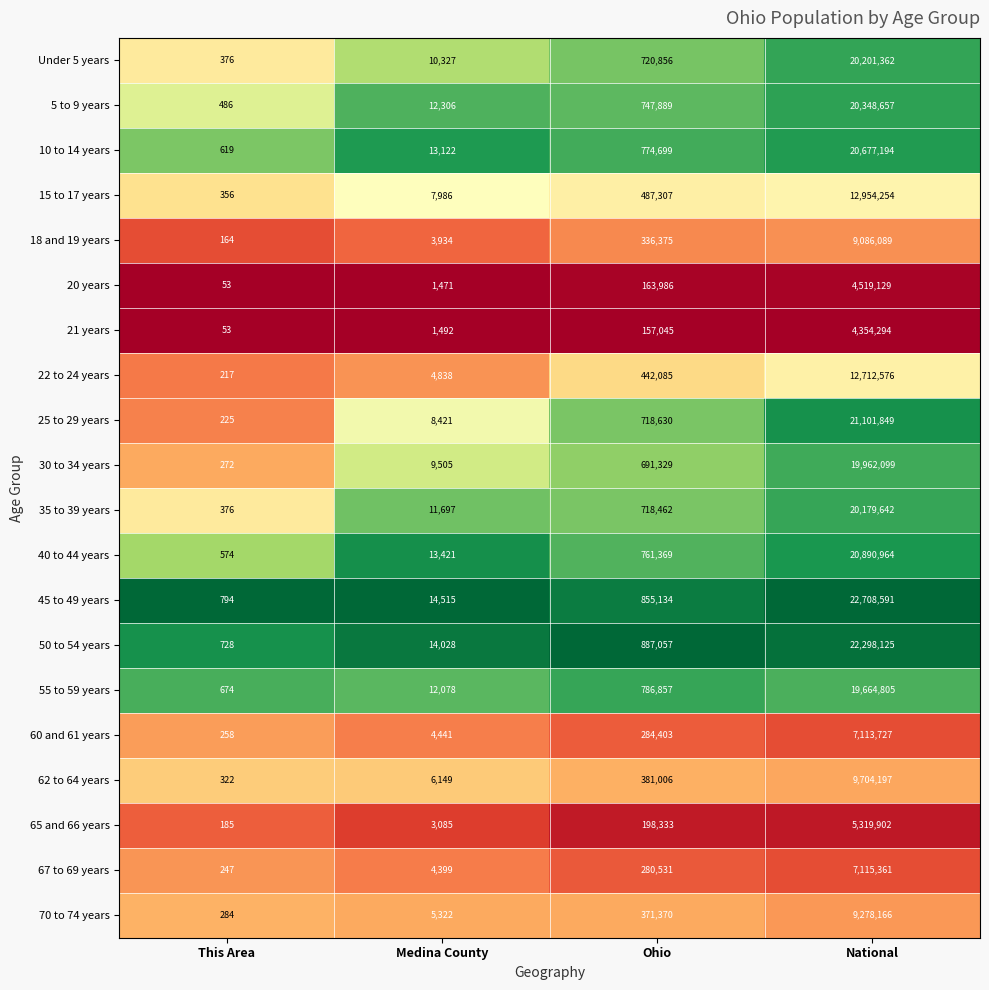

Which label corresponds to the largest value in the chart?

National